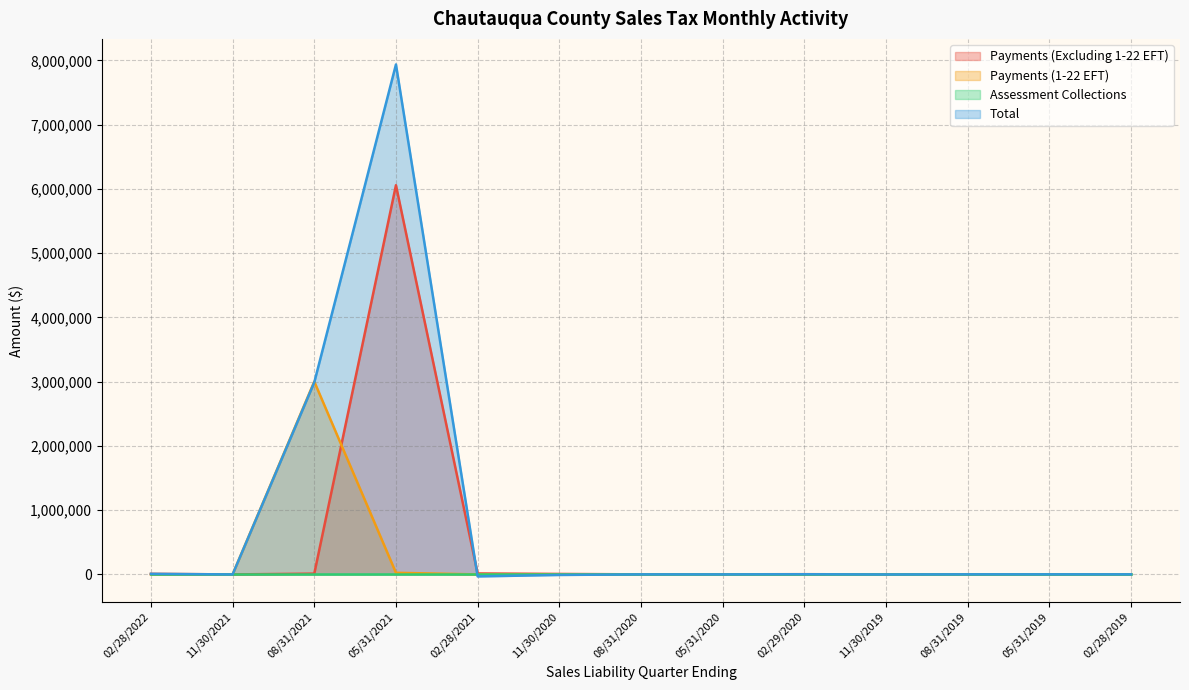

What position from the left is 02/28/2022?

1